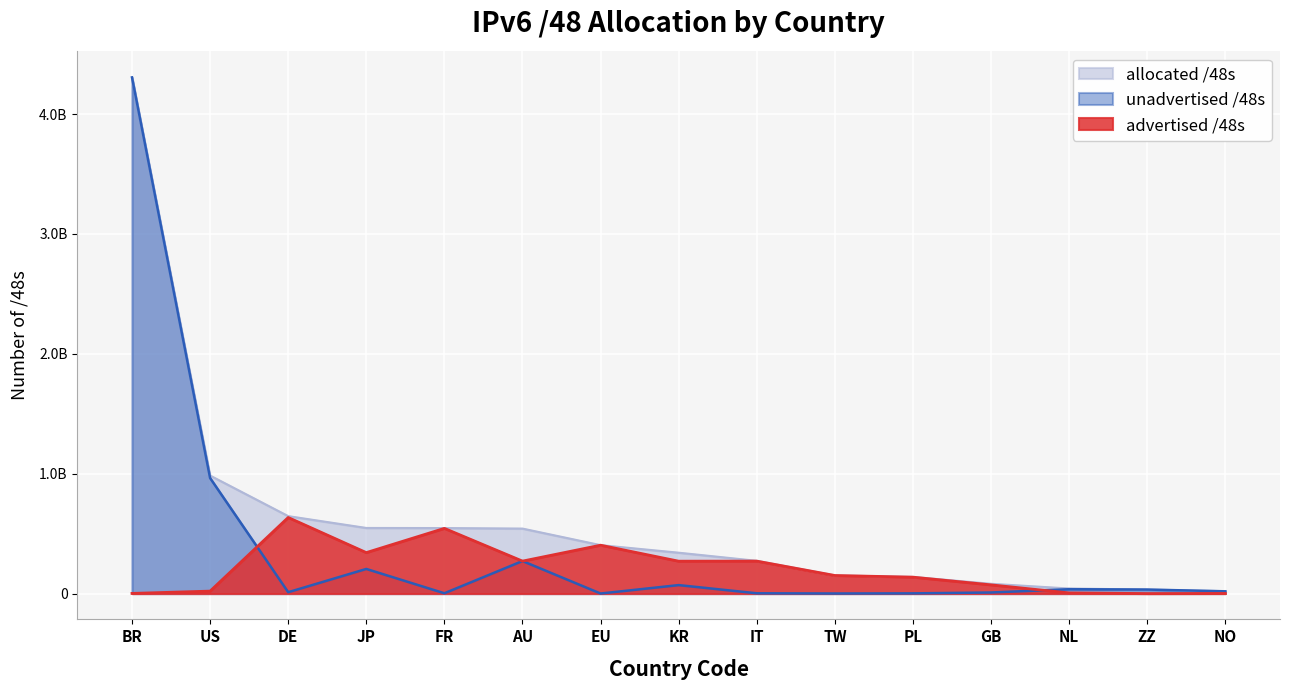

At how many categories does at least one series exceed 3963788297?

1